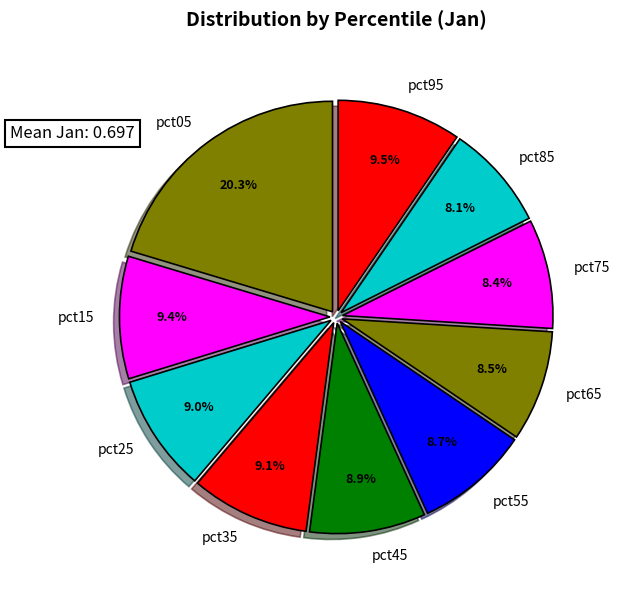

Combined, do pct35 and pct55 account for over 50%?

No